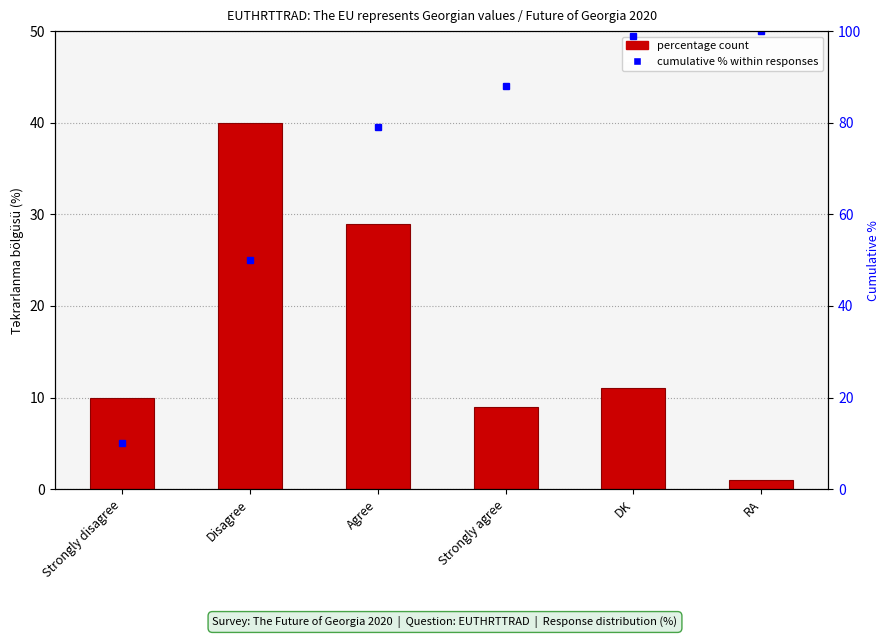

What is the sum of all Percentage (%) values?

100